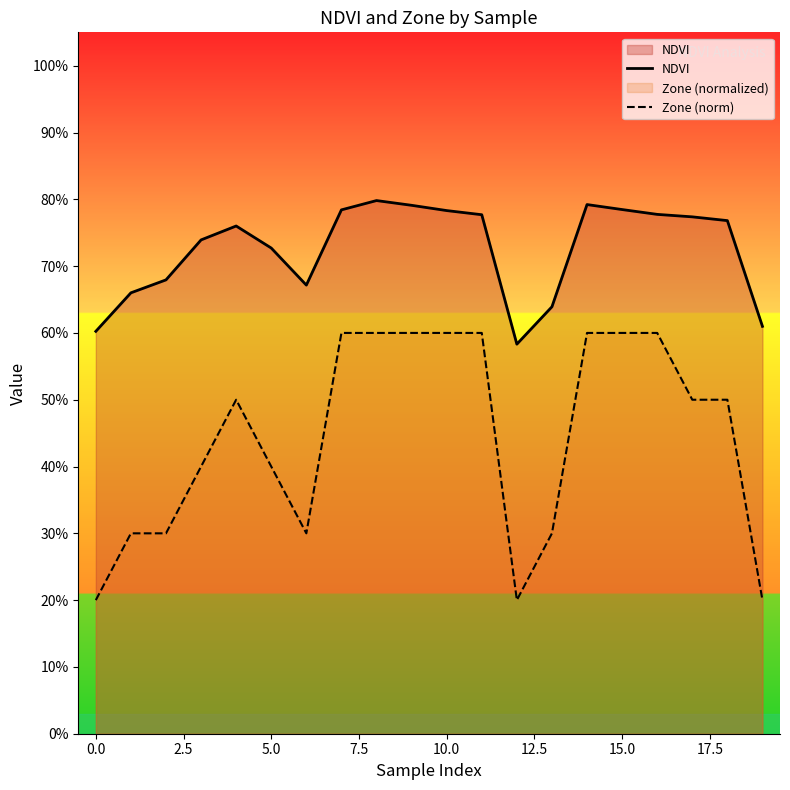

Reading left to right, what are all the values shown in this chart?

NDVI: 0.6	0.7	0.7	0.7	0.8	0.7	0.7	0.8	0.8	0.8	0.8	0.8	0.6	0.6	0.8	0.8	0.8	0.8	0.8	0.6
Zone (norm): 0.2	0.3	0.3	0.4	0.5	0.4	0.3	0.6	0.6	0.6	0.6	0.6	0.2	0.3	0.6	0.6	0.6	0.5	0.5	0.2